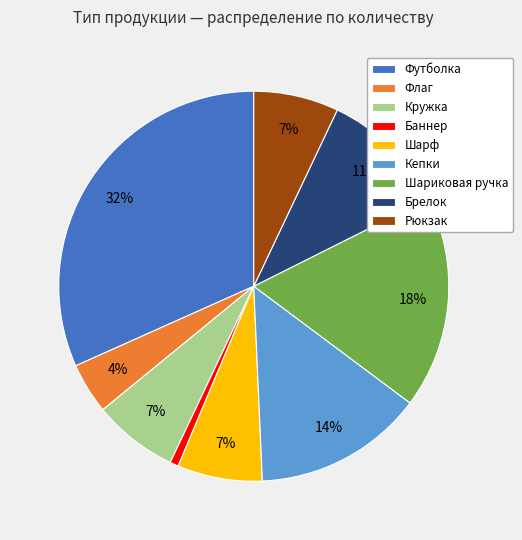

Do Шарф and Рюкзак together represent more than half of the pie?

No